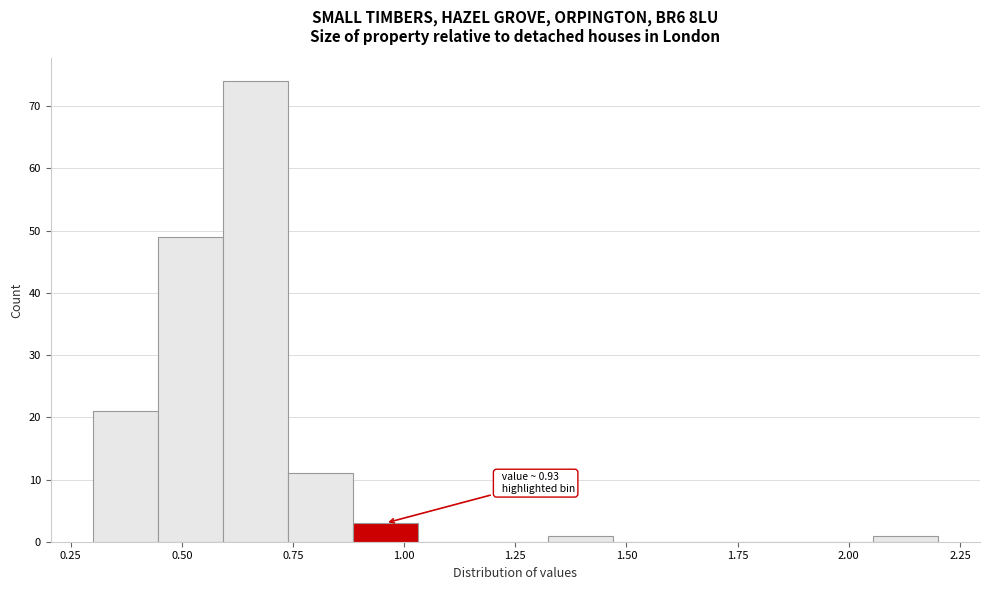

Around what value on the x-axis is the tallest bar? Give the approximate position of its centre, as read against the axis.

0.65